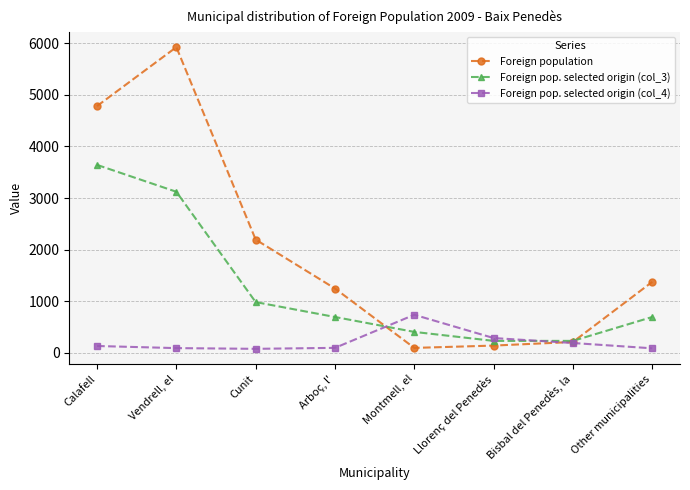

List the series in order of their overall mean, highest first.

Foreign population, Foreign pop. selected origin (col_3), Foreign pop. selected origin (col_4)